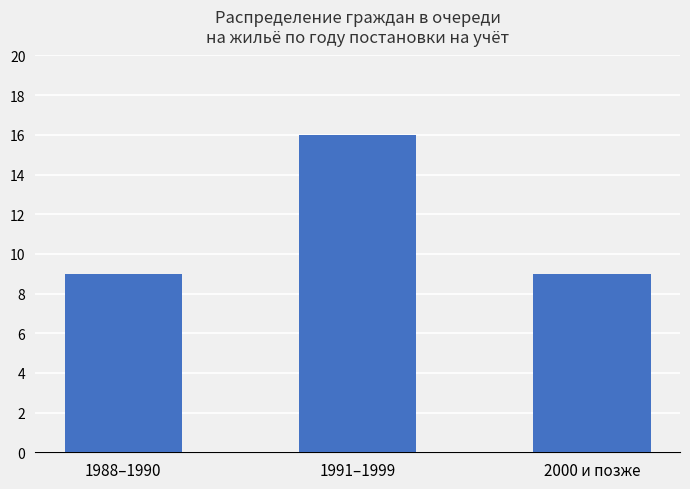

Reading left to right, list all the values displayed in this chart.

9	16	9